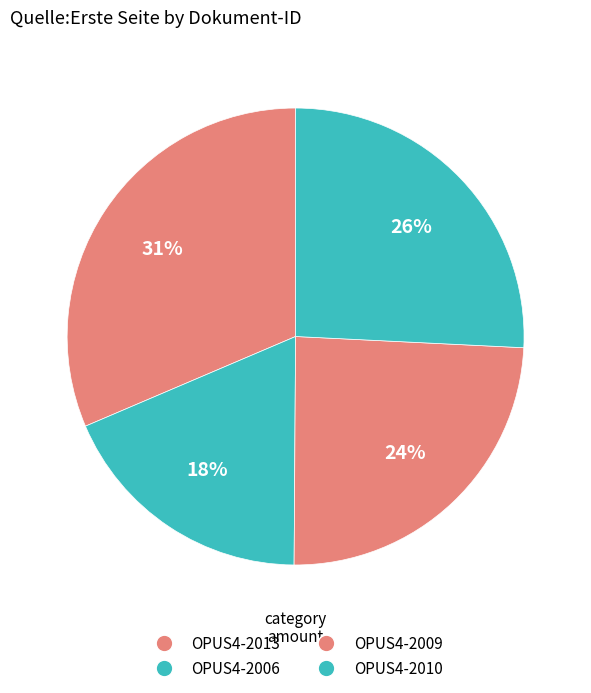

To the nearest percent, what percentage of the pie is OPUS4-2013?

31%